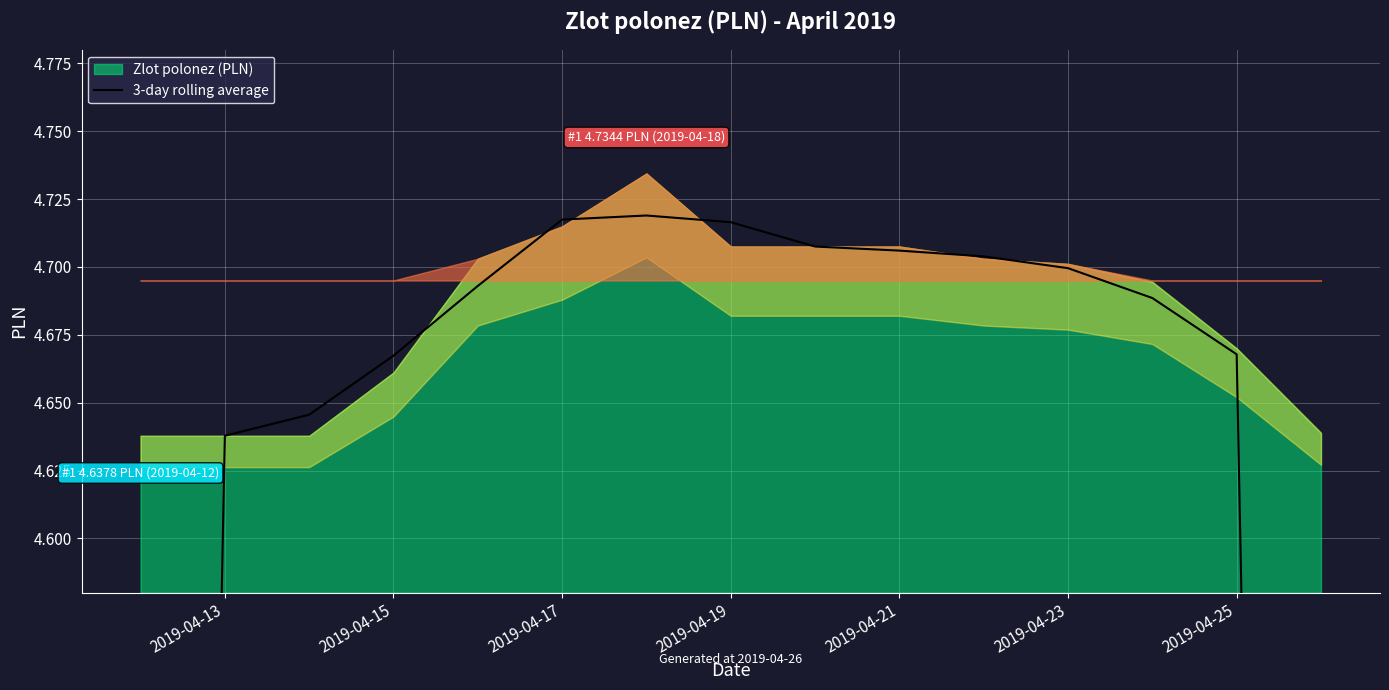

Which label corresponds to the smallest value in the chart?

2019-04-13